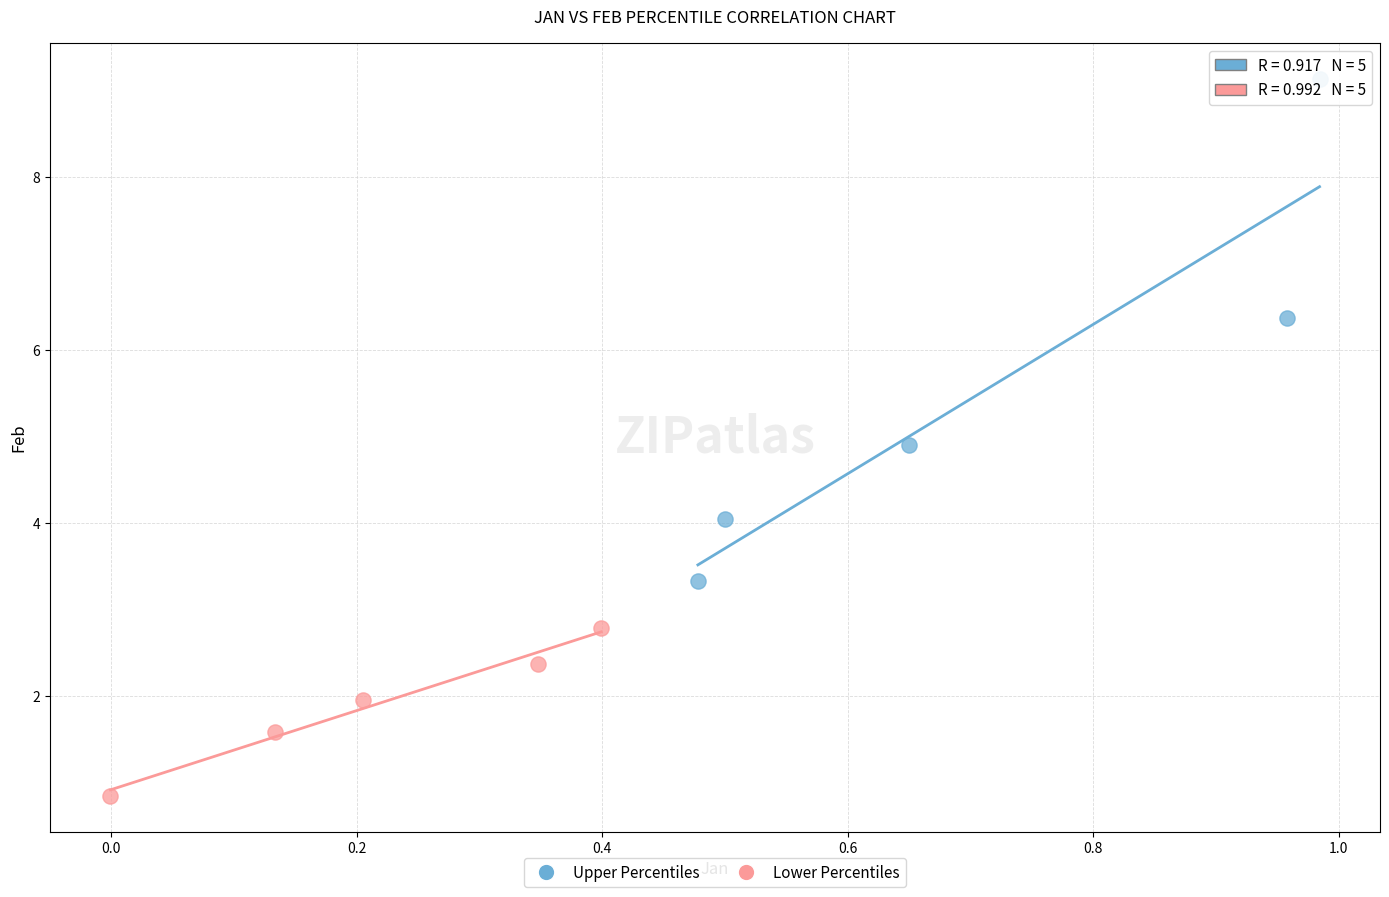

Which series contains the highest Y value?

Upper Percentiles